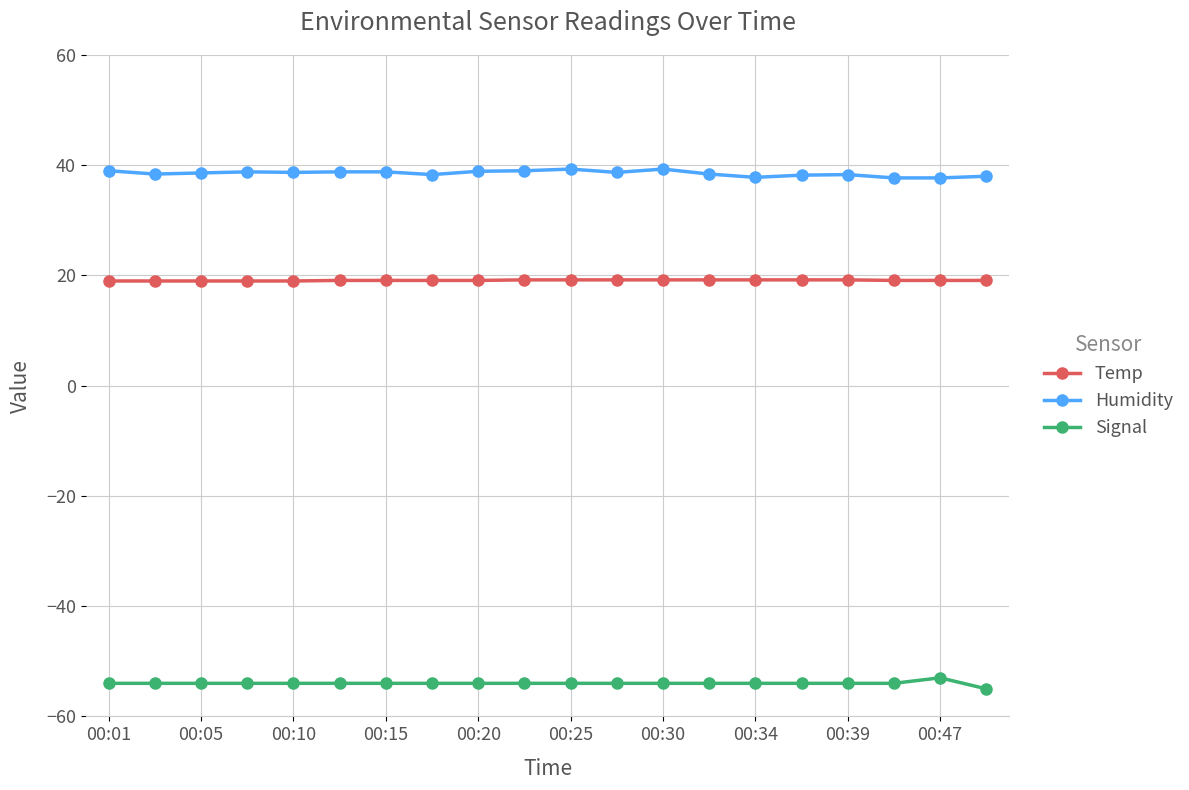

True or false: Temp and Humidity cross at least once.

False